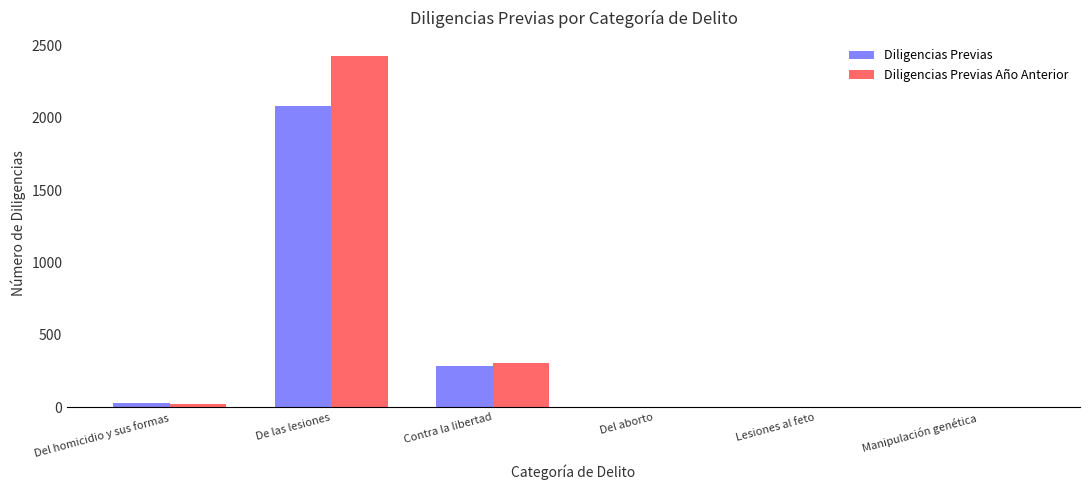

What is the total value across all series at Contra la libertad?

592